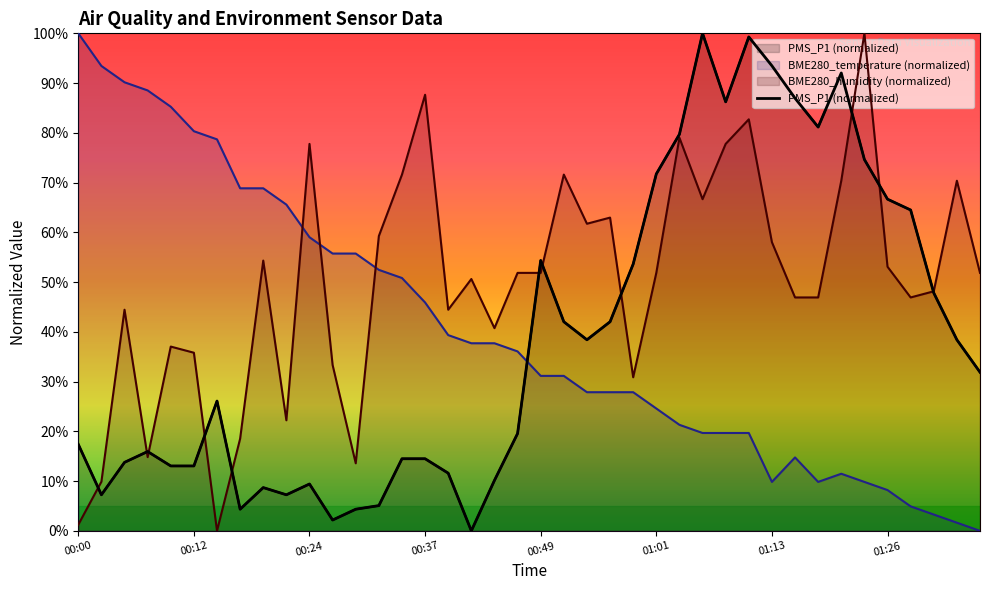

What is the sum of all PMS_P1 values?

1563.0